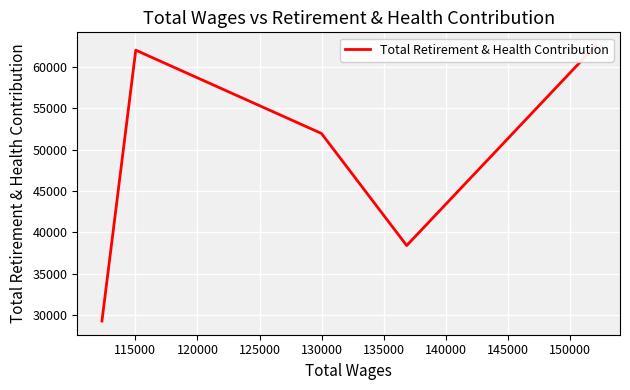

True or false: the data shows 23960 at 115000.

False